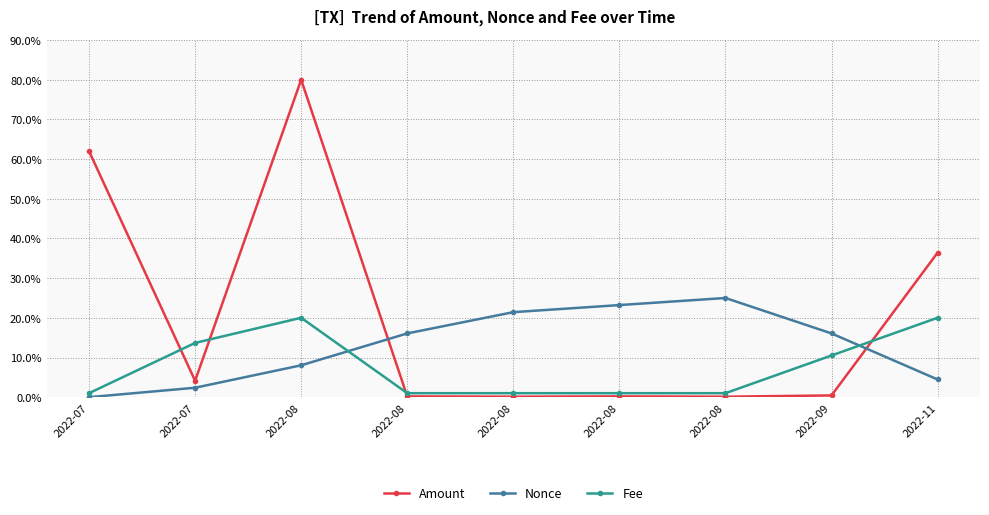

At how many categories does at least one series exceed 29?

3